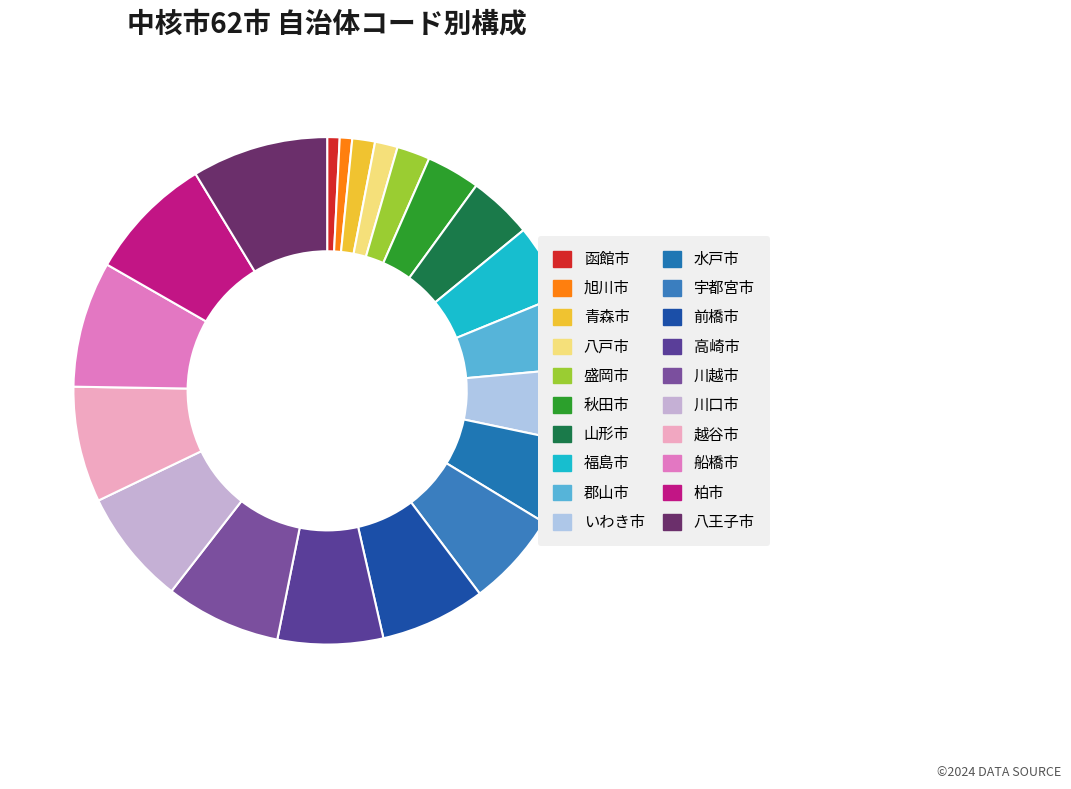

Is the sum of 前橋市 and 宇都宮市 greater than half?

No